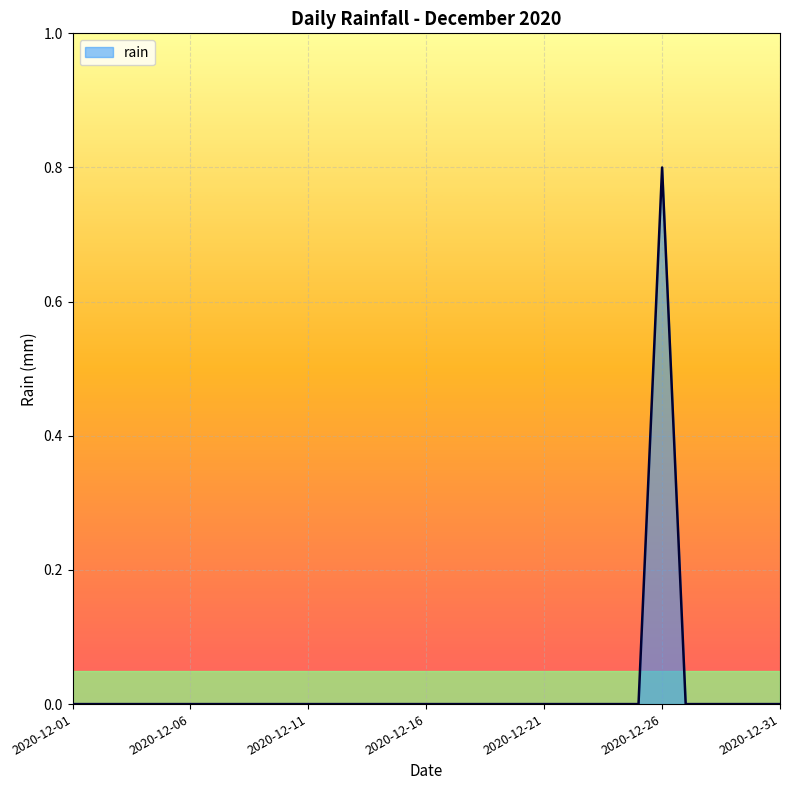

What is the difference between the maximum and minimum values?

0.8